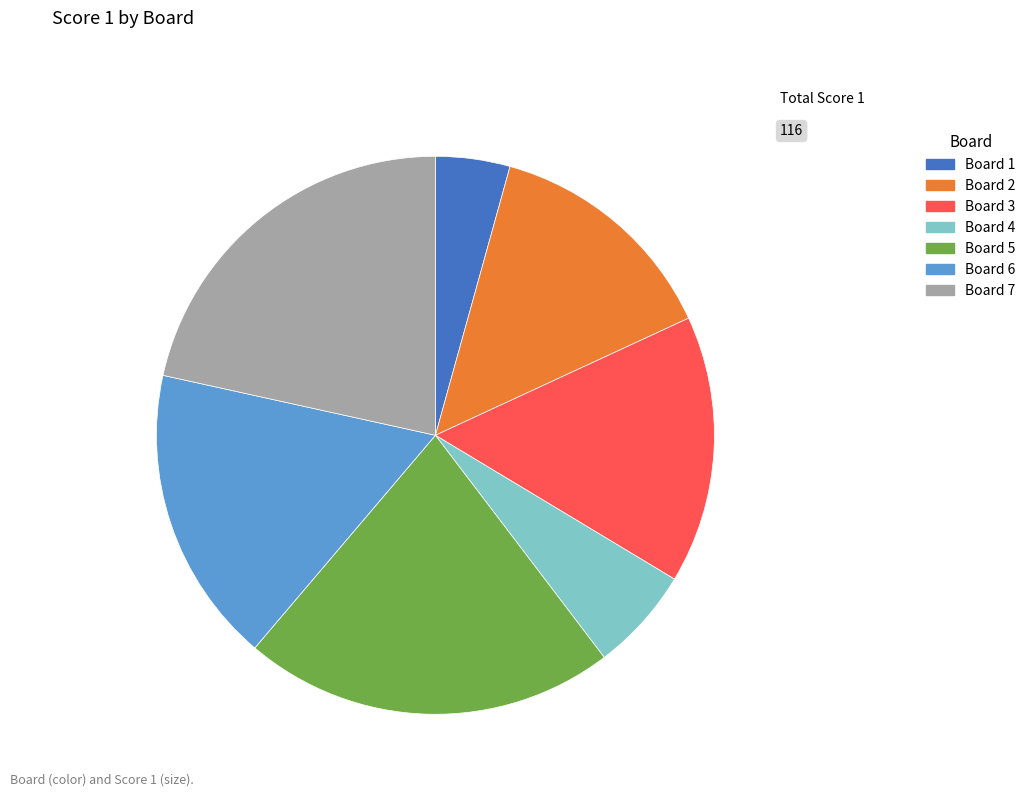

Is there any slice that represents more than half of the pie?

No